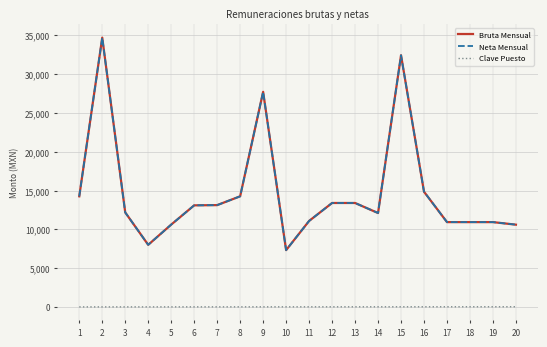

Does the chart display data point markers on the line(s)?

No